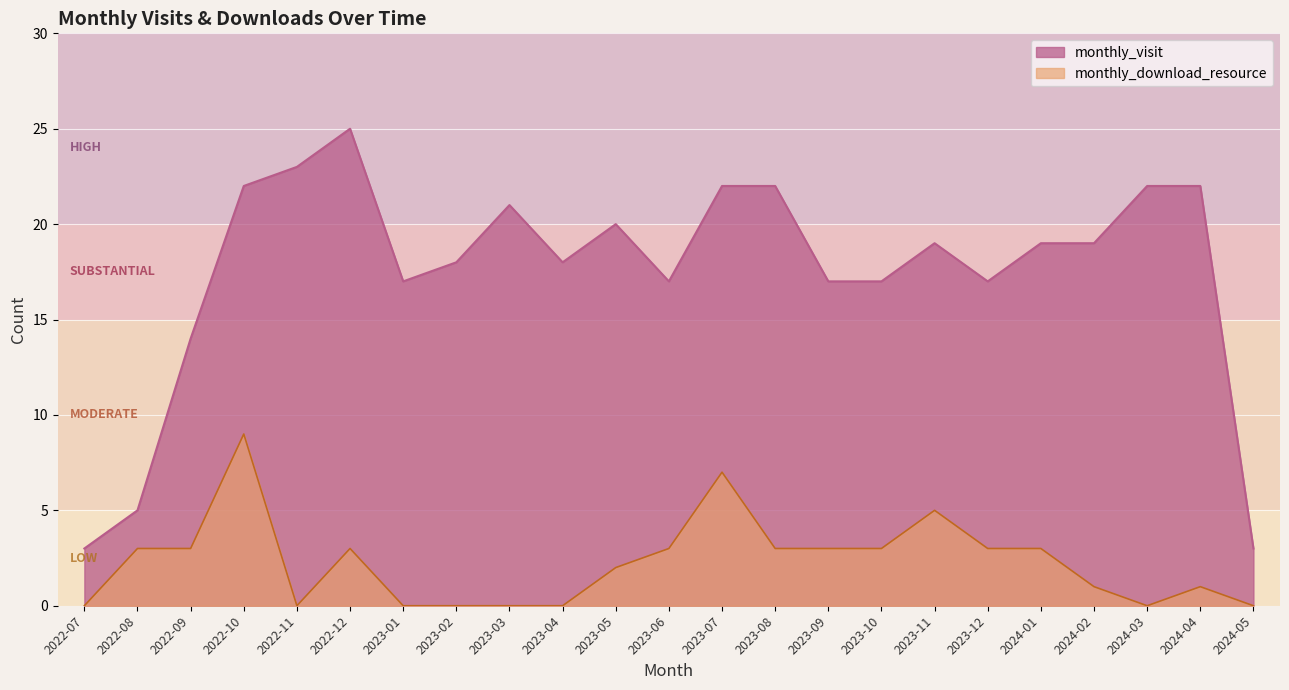

What is the total value across all series at 2022-08?

8